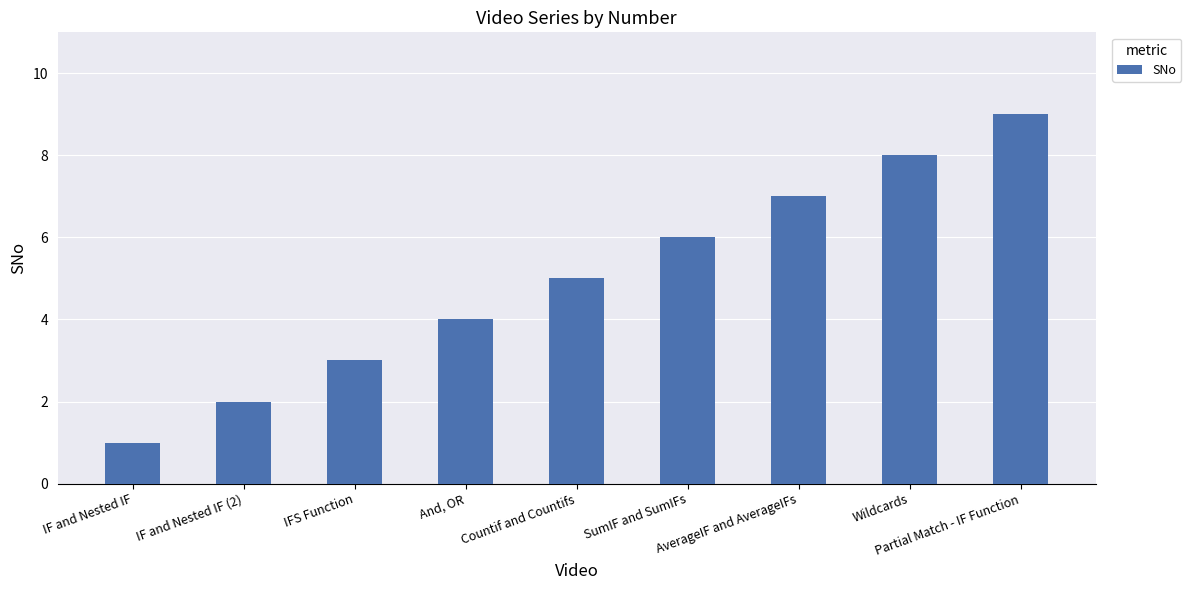

What is the change in value from IFS Function to Countif and Countifs?

+2